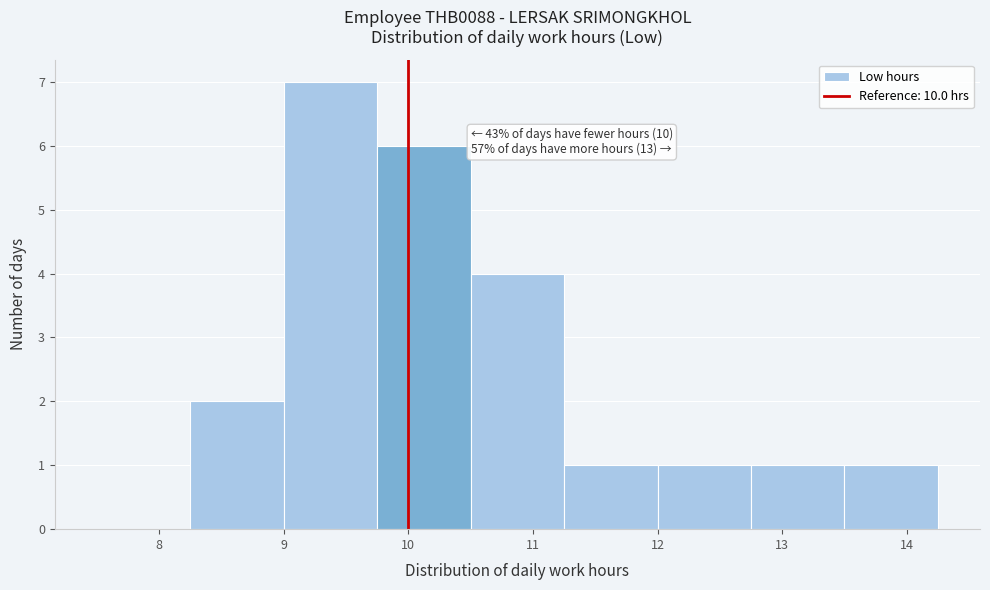

Which range on the x-axis has the tallest bar?

9.00 to 9.75